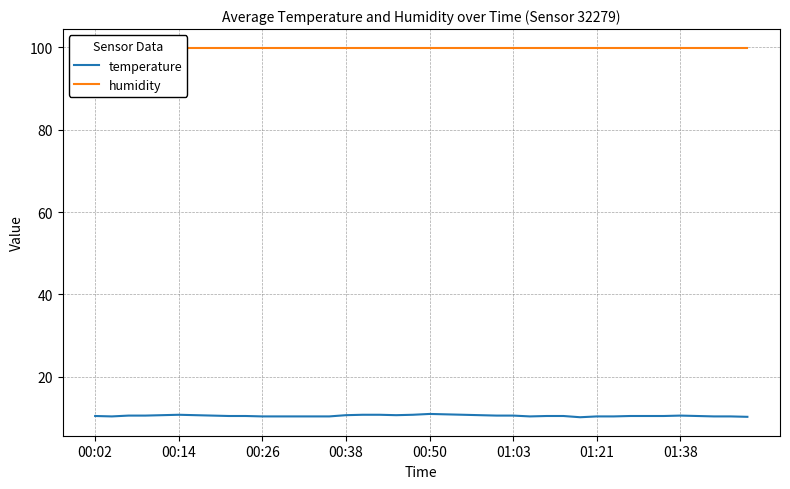

What is the highest value of the temperature series?

11.0